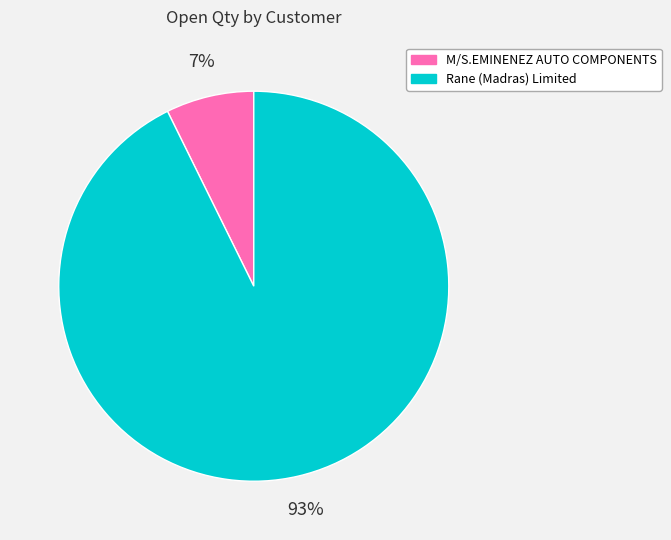

How many slices are in this pie chart?

2